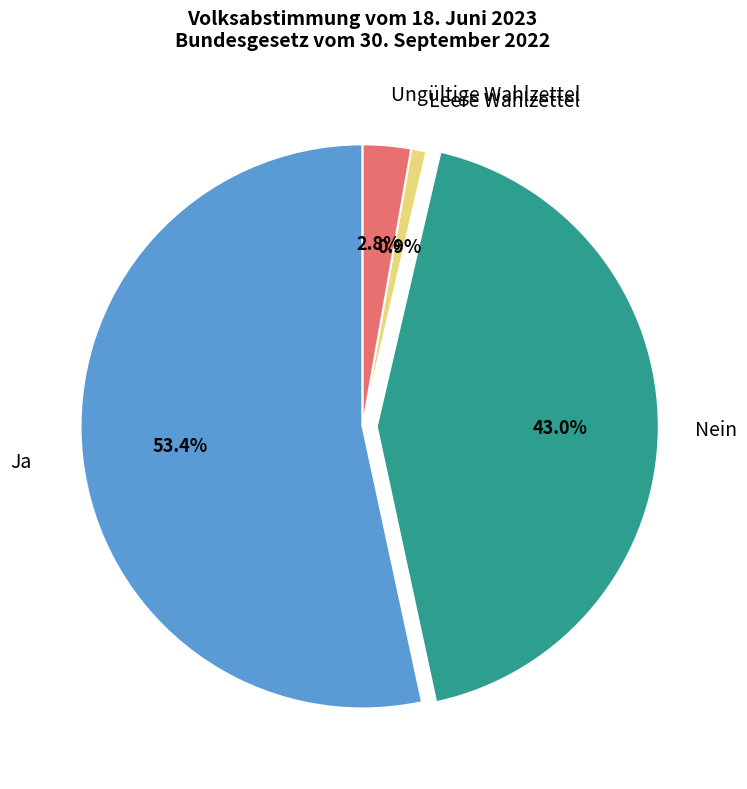

Count the number of slices in the pie.

4